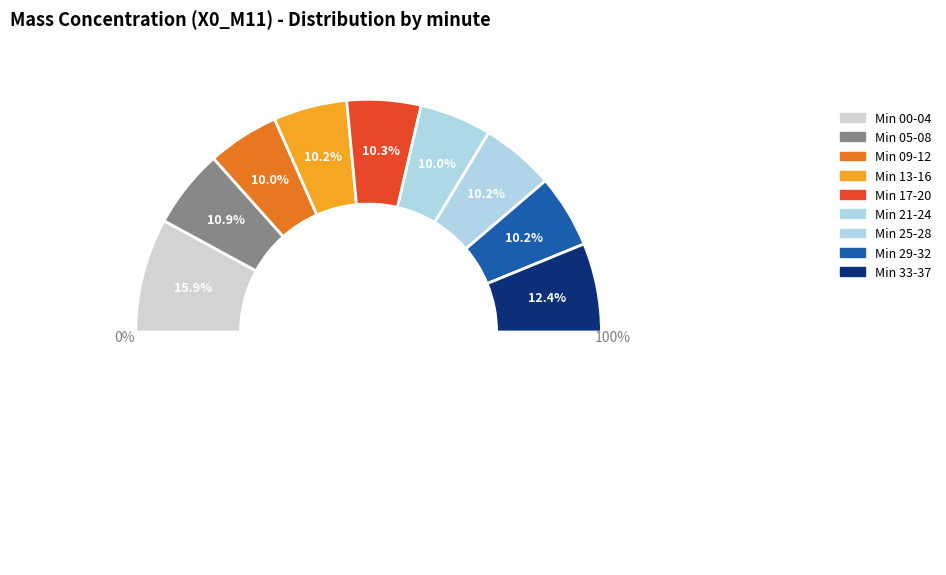

Is it true that 26 is 1% of the pie?

False